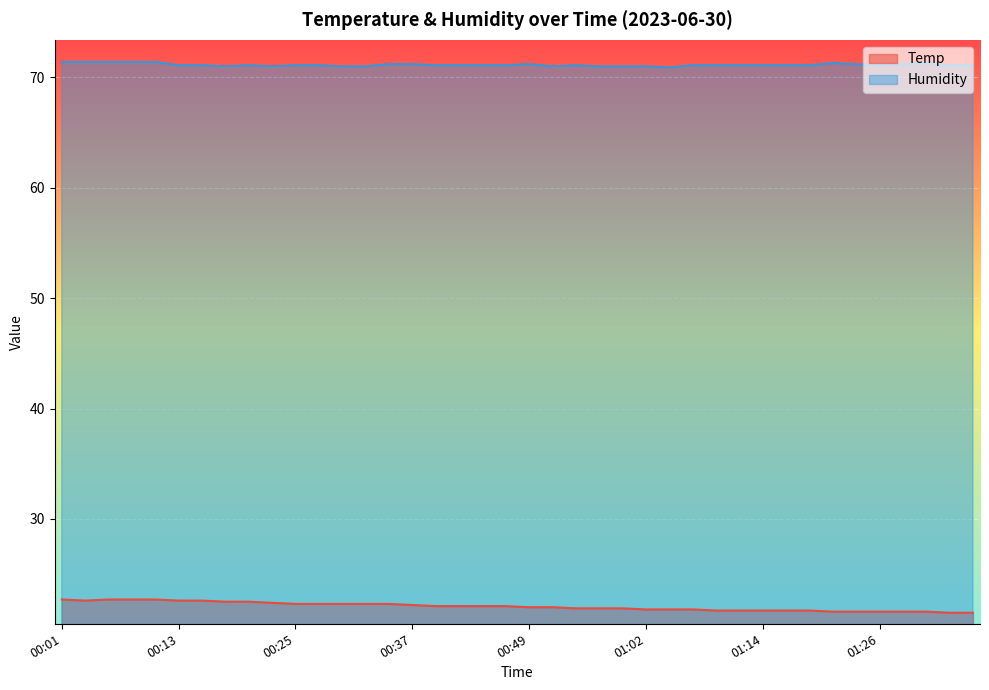

How many categories are shown in the chart?

40